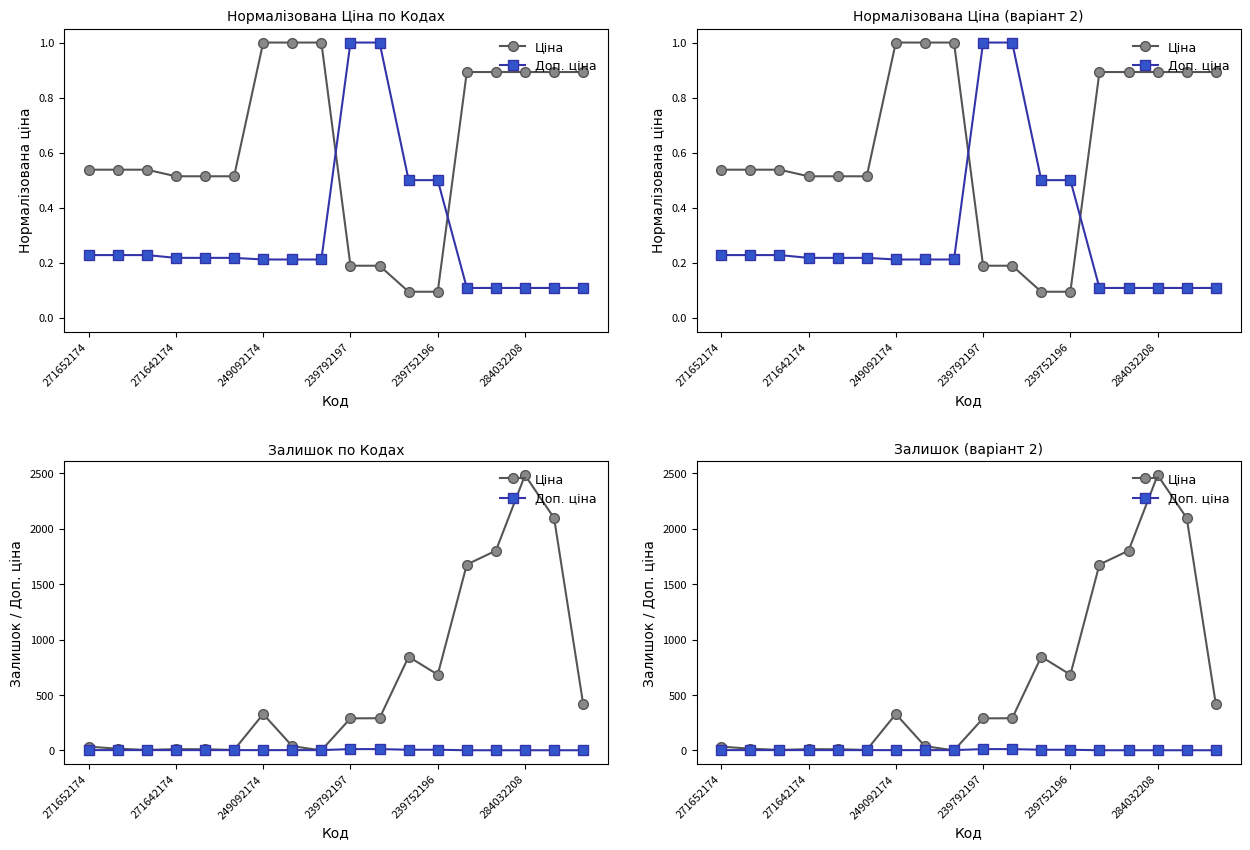

What is the value of the Доп. ціна point at the 9th from the left?

2.4